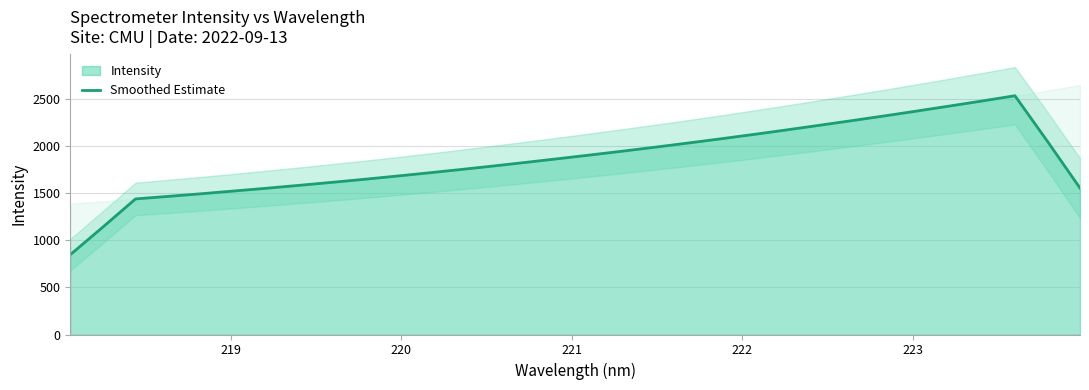

What is the lowest value of the Smoothed Estimate series?

848.2